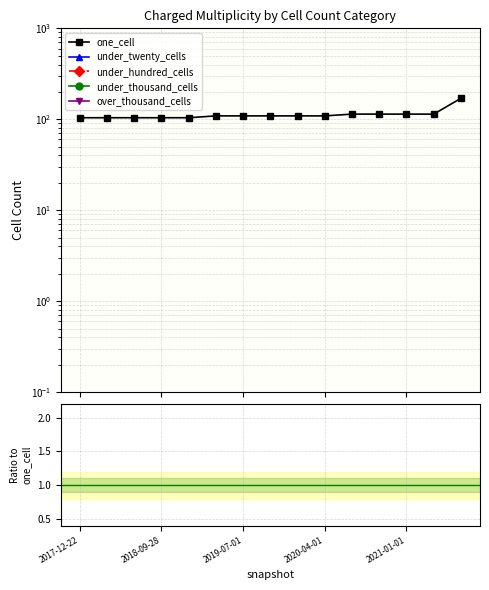

Count the number of data series in this chart.

5